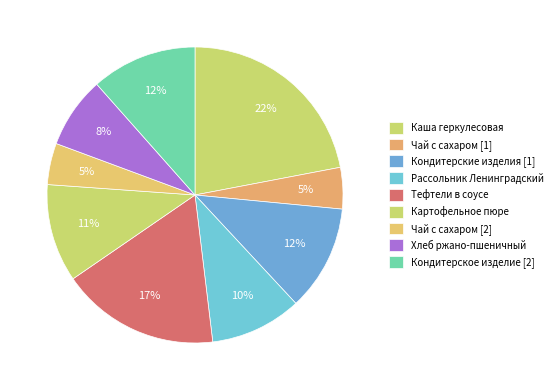

Count the number of slices in the pie.

9